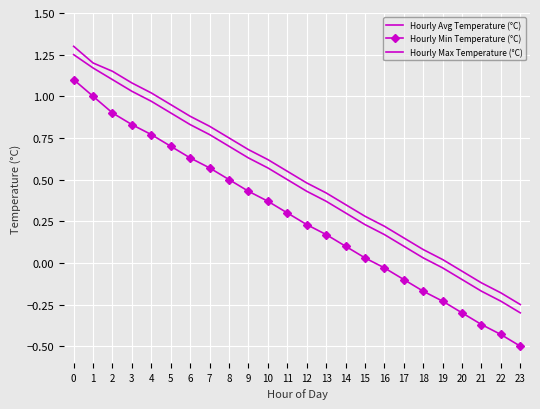

How many data points does each series have?

24